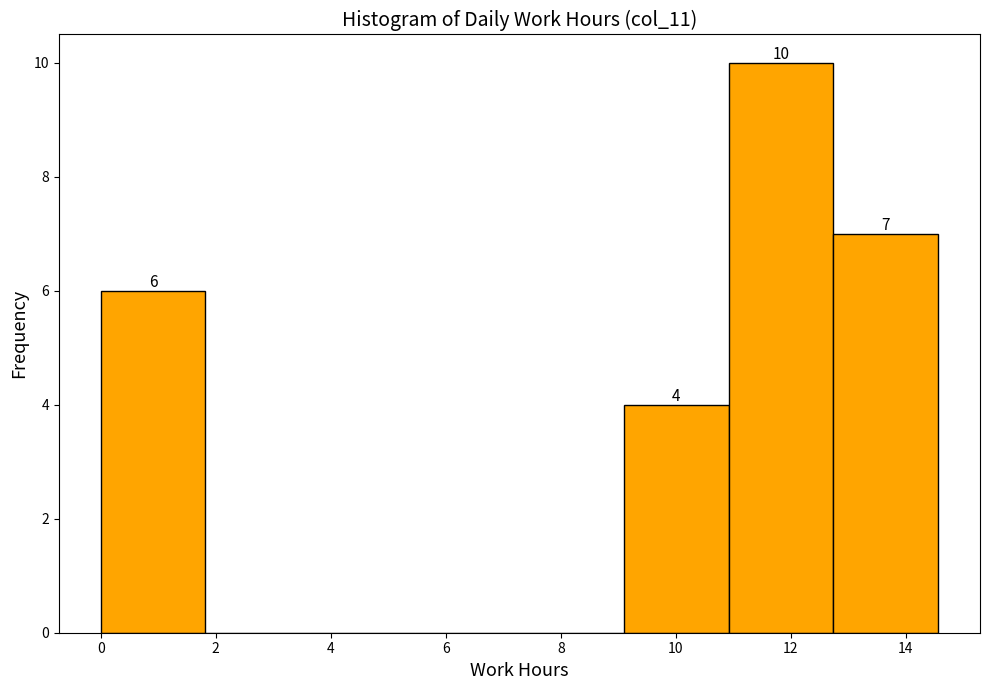

Over which range of the x-axis is the bar tallest?

10.92 to 12.74